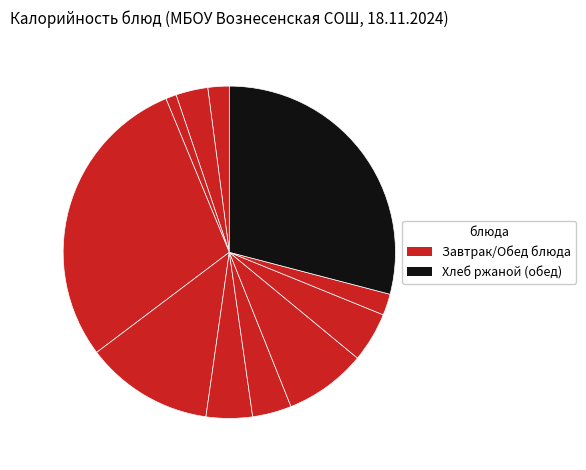

To the nearest percent, what is the difference between the largest and smallest slice percentages?

28%